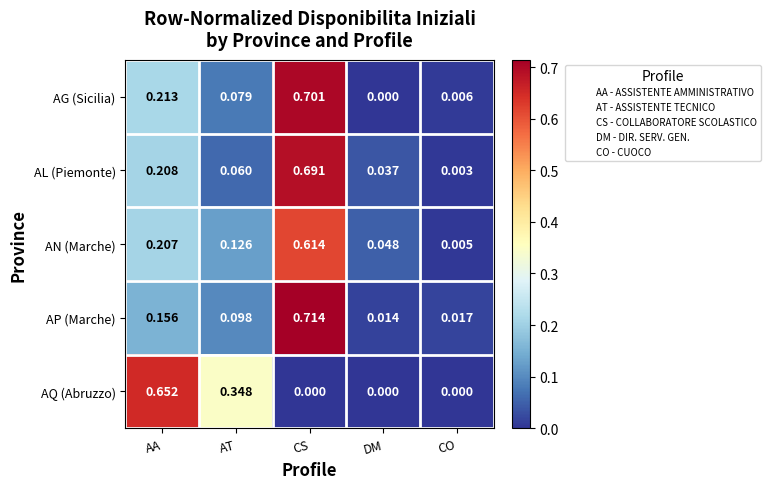

List the series in order of their peak value, highest first.

AP (Marche), AG (Sicilia), AL (Piemonte), AQ (Abruzzo), AN (Marche)